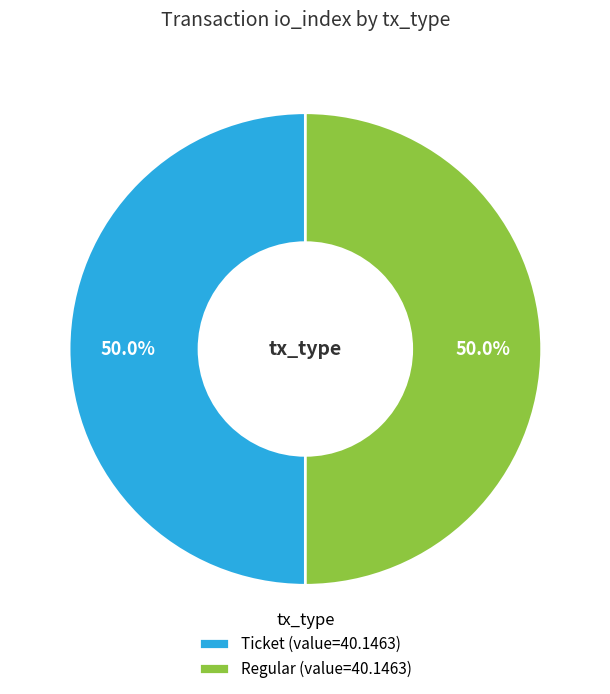

Do Regular and Ticket together represent more than half of the pie?

Yes